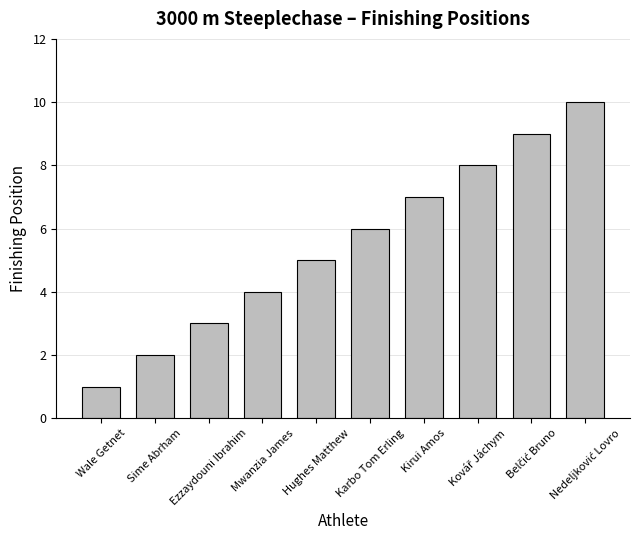

Does the chart contain stacked bars?

No